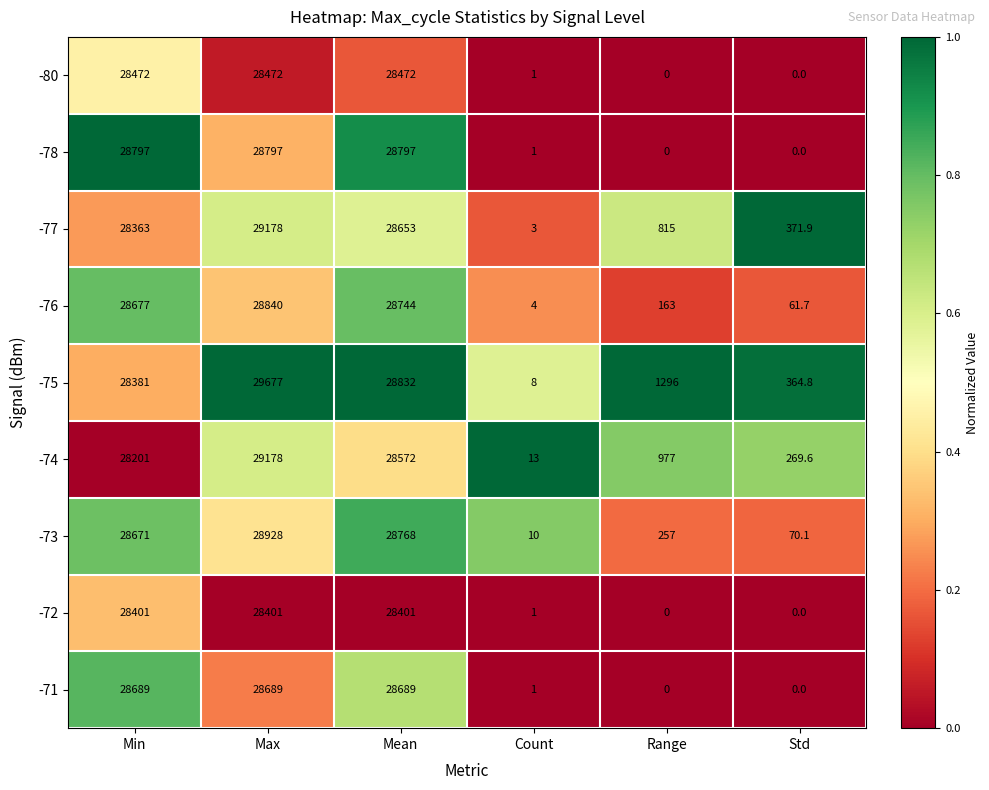

Between Min and Std, which series saw the biggest shift?

-78